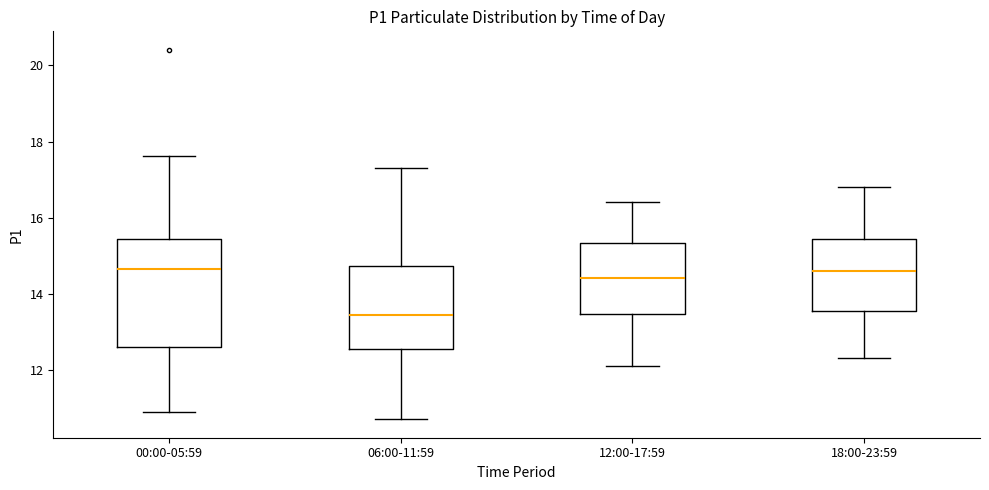

Where is the upper edge of the box for 00:00-05:59 on the y-axis? The values are not printed on the chart, so give them approximately, as read against the axis.

15.4